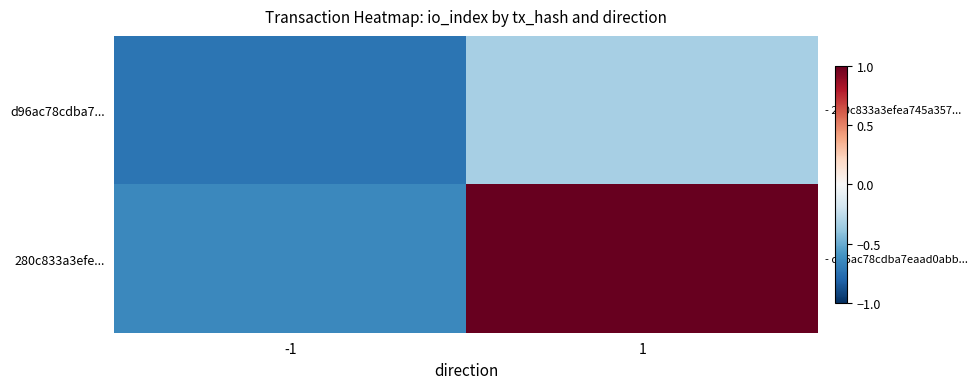

Between -1 and 1, which series saw the biggest shift?

280c833a3efe...